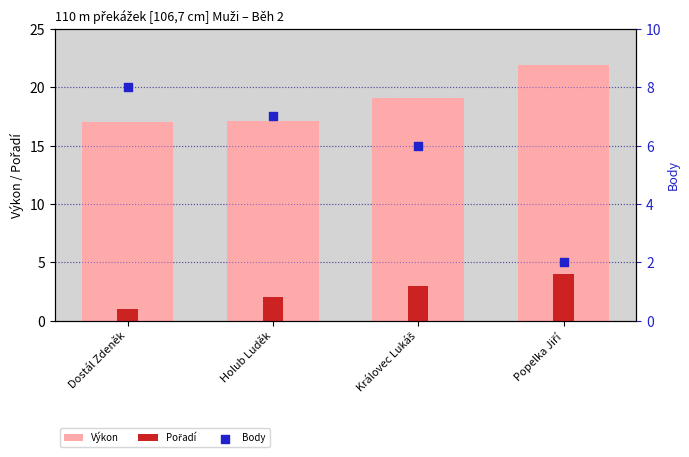

Which series reaches the maximum Y coordinate?

Výkon